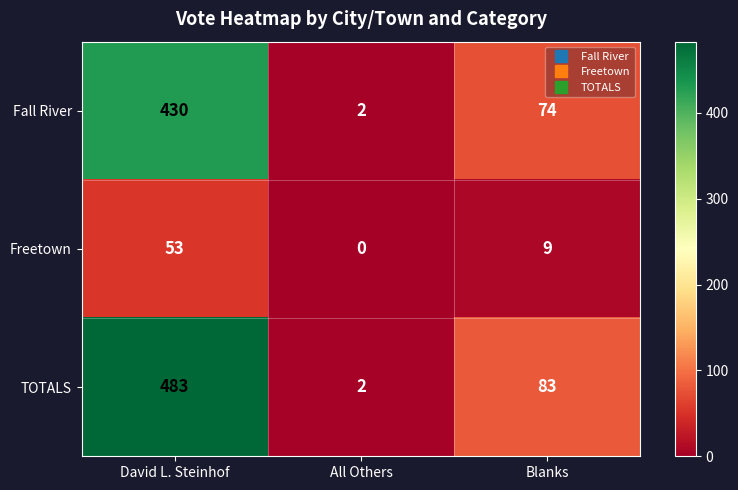

At which label does TOTALS reach its peak?

David L. Steinhof